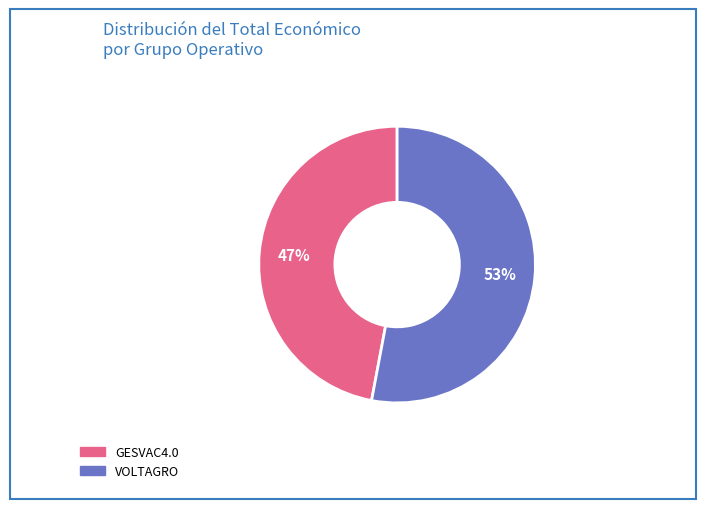

How many slices are in this pie chart?

2